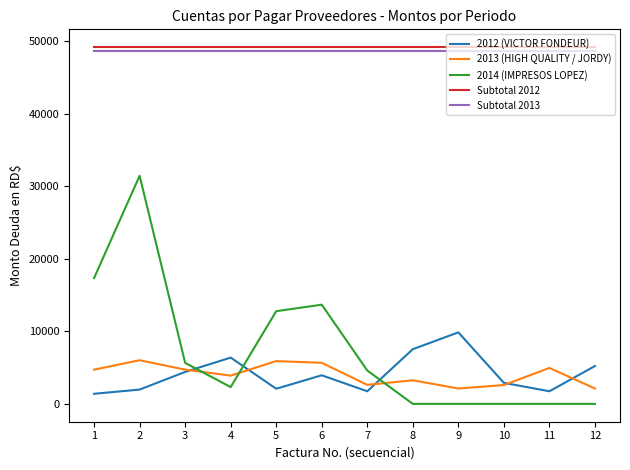

Does the chart display data point markers on the line(s)?

No